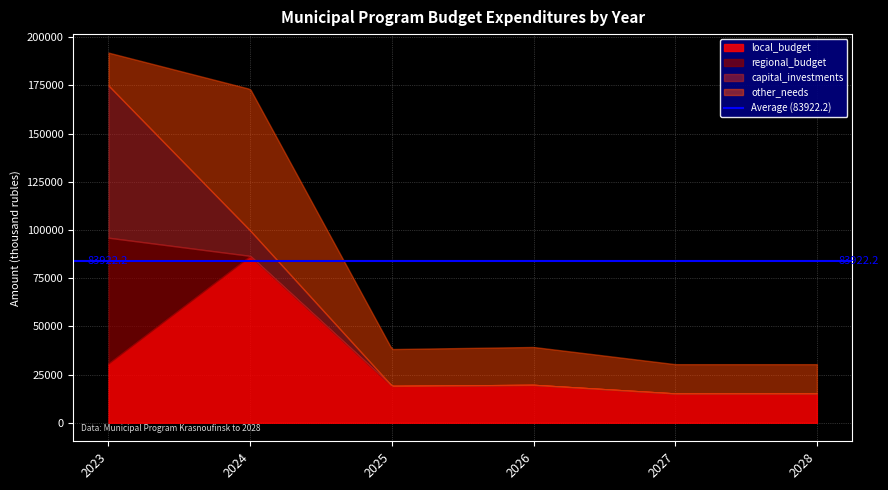

How many lines are shown in the chart?

4